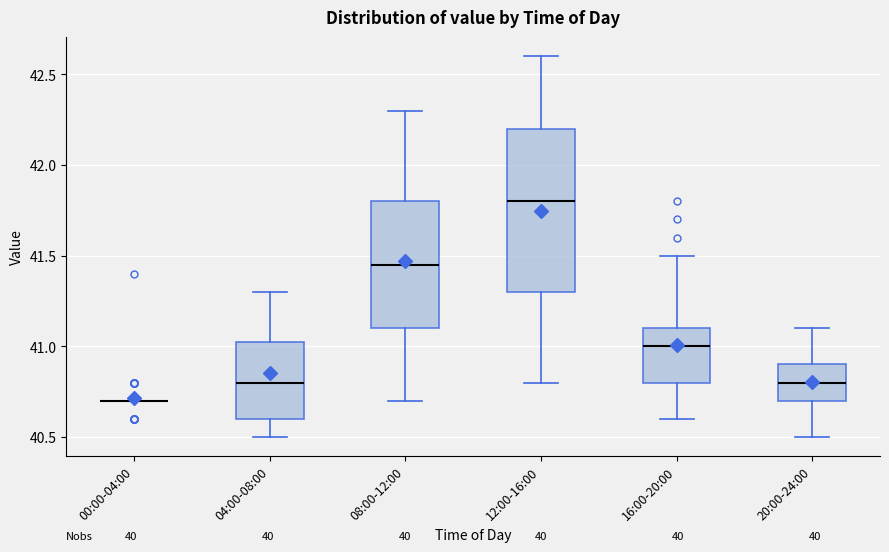

Where does the lower whisker of the box for 12:00-16:00 end on the y-axis? The values are not printed on the chart, so give them approximately, as read against the axis.

40.80